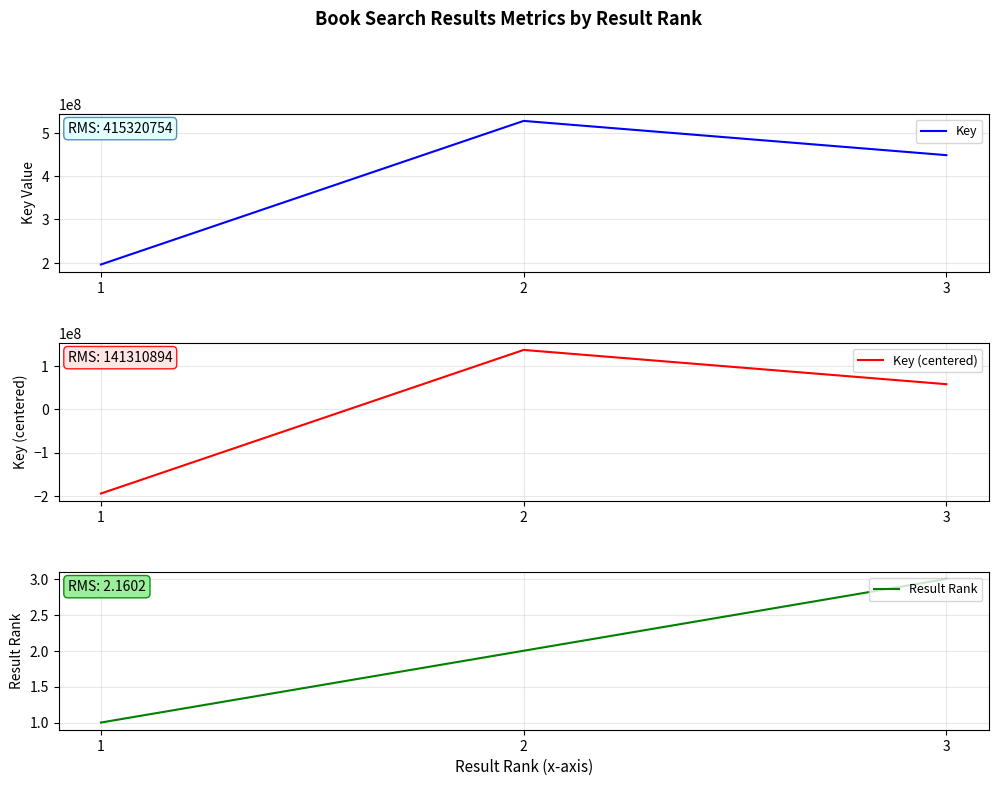

What is the spread (max minus min) of values at 3?

448308034.0